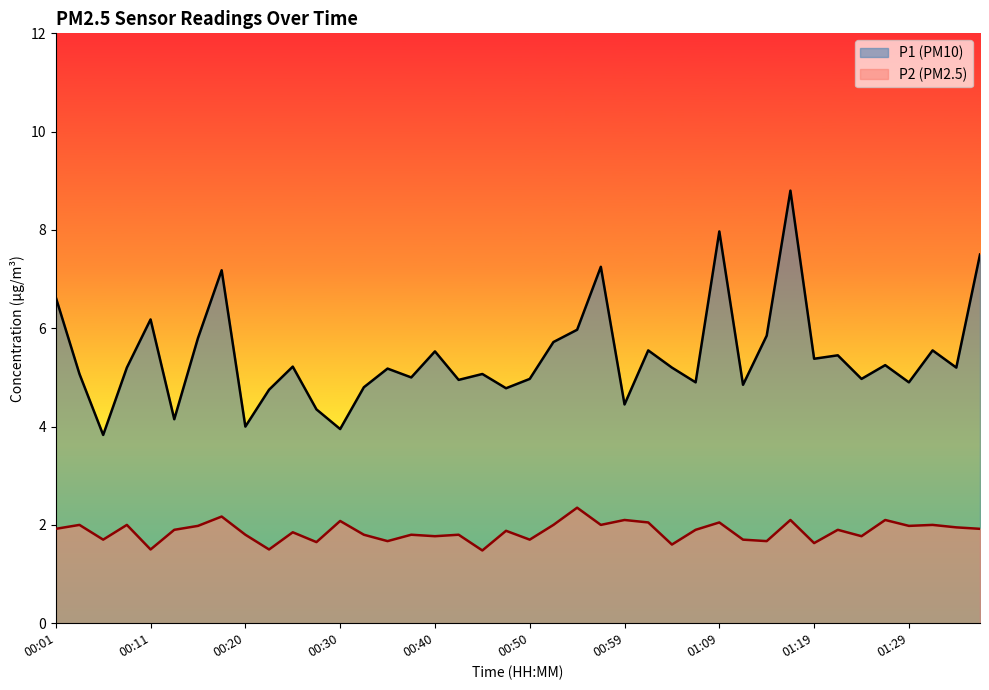

What is the spread (max minus min) of values at 00:47?

2.9